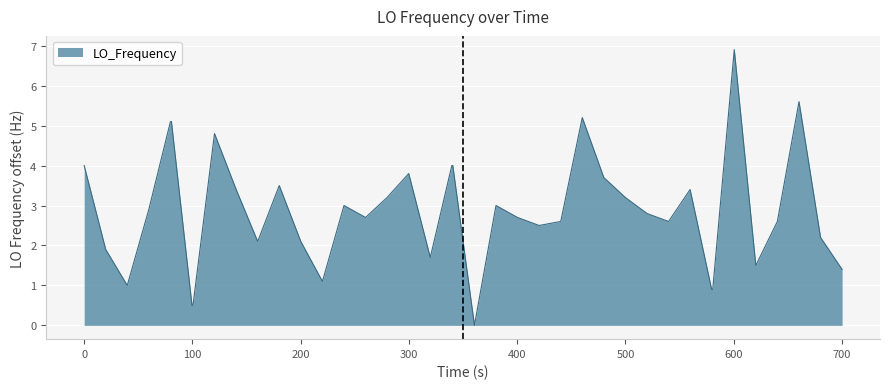

What is the average value?

2.9